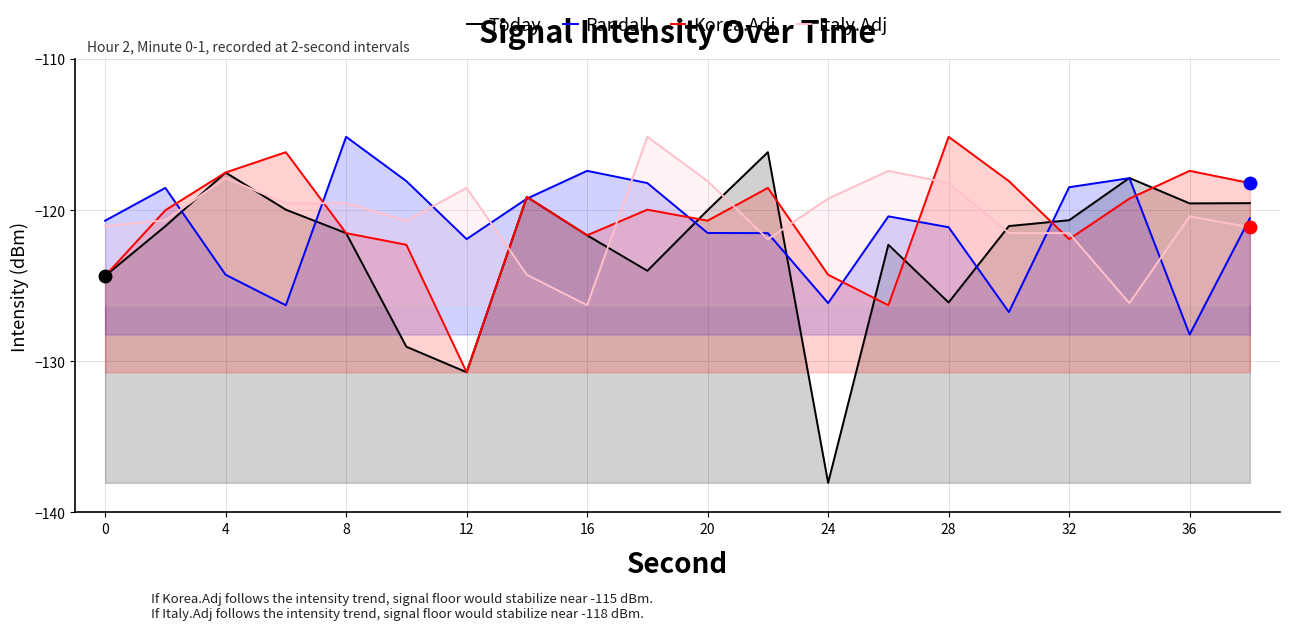

Which series has the widest spread of values?

Today